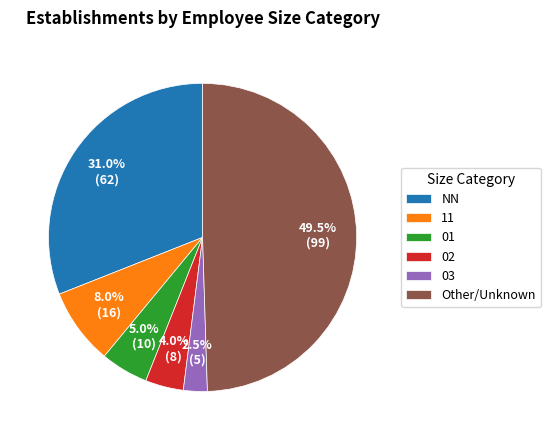

Approximately how many times larger is the value at 01 compared to 03?

2.0